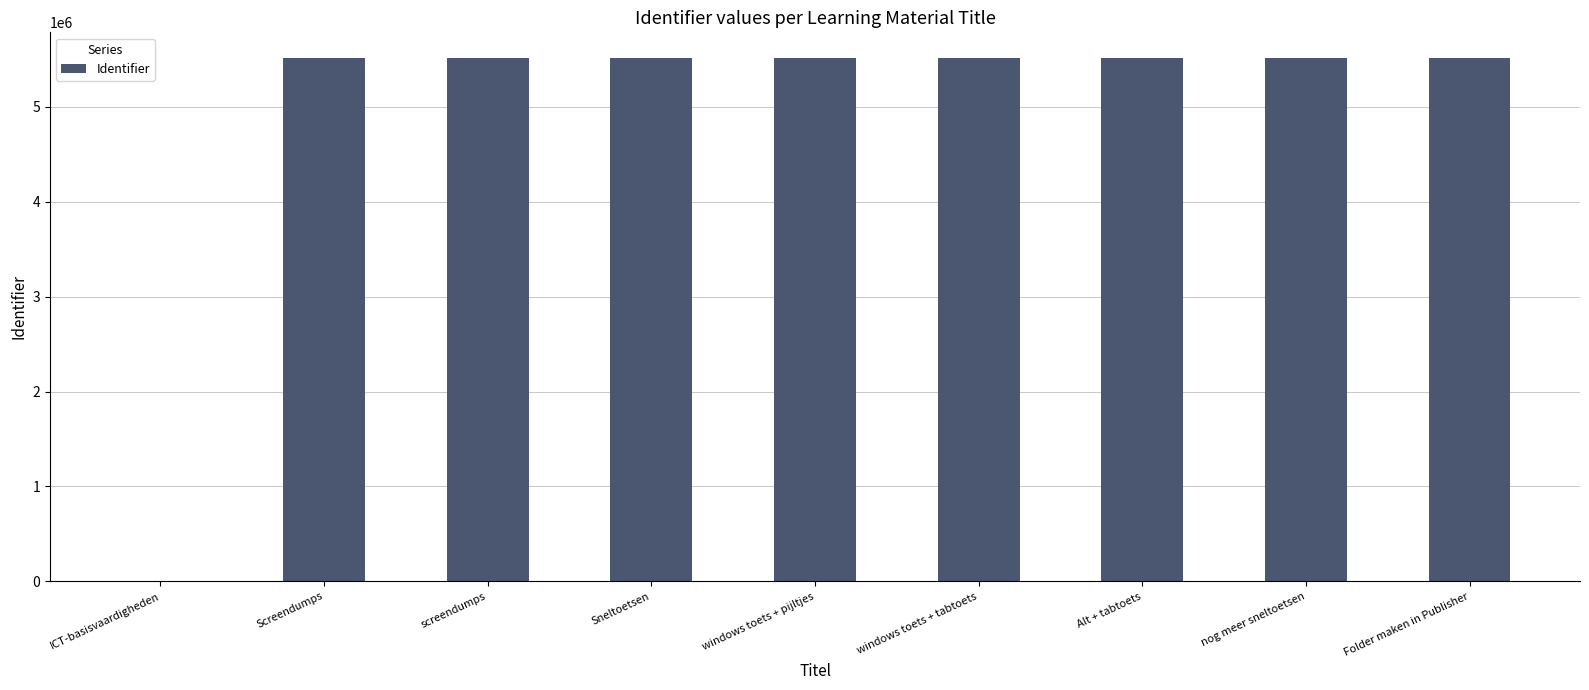

How many series are shown in this chart?

1